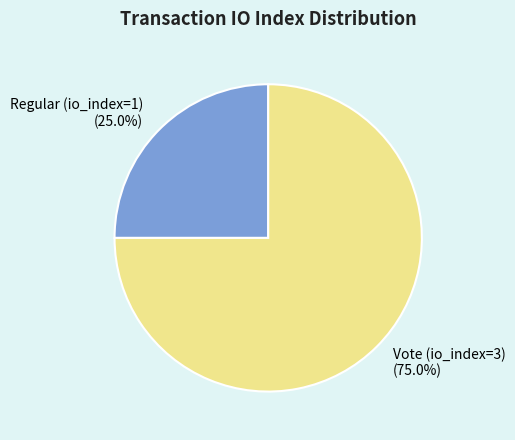

How much of the chart is everything except Vote (io_index=3)?

25.0%